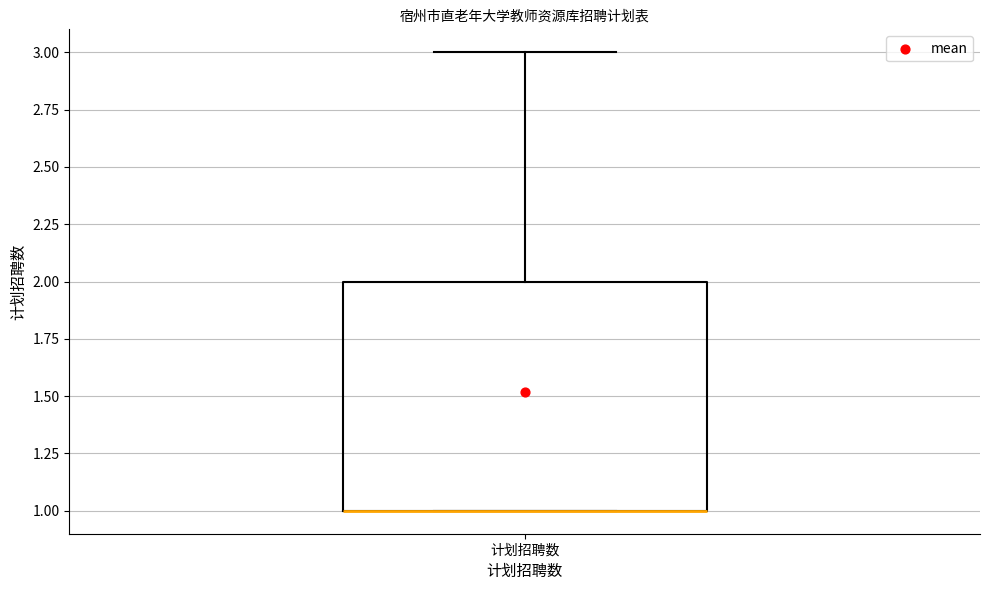

Read this box plot against the y-axis: the position of the median line, the range covered by the box, and the ends of both whiskers. The values are not printed on the chart, so give them approximately, as read against the axis.

median 1 (drawn on the box's lower edge), box 1 to 2, whiskers 1 to 3